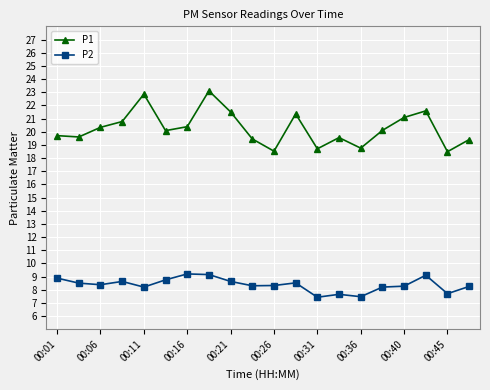

What is the average value of the P2 series?

8.4